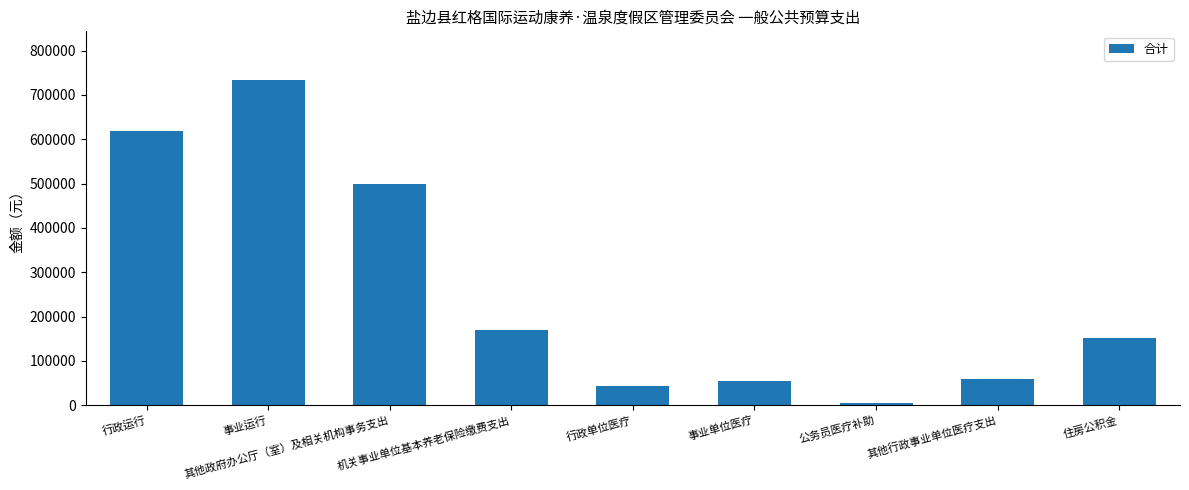

Which label corresponds to the largest value in the chart?

事业运行